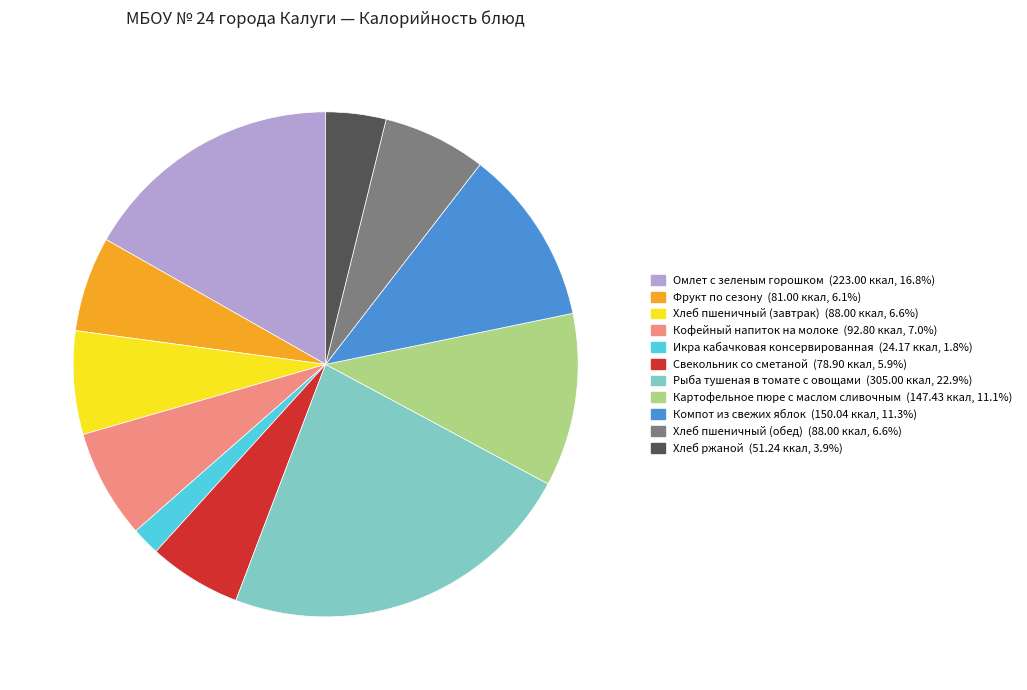

Is there a majority slice in this chart?

No